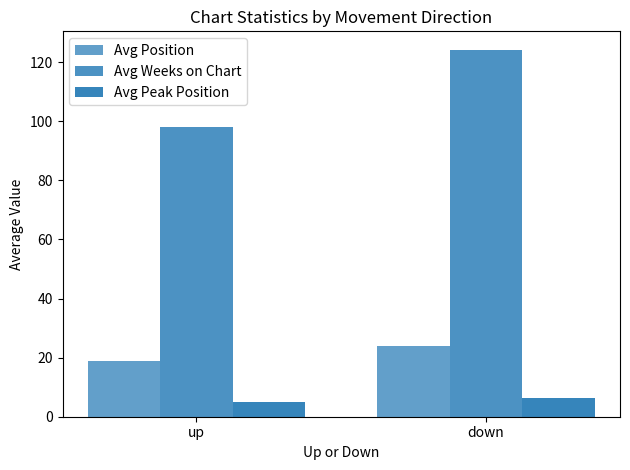

What is the label of the 2nd bar from the right?

up